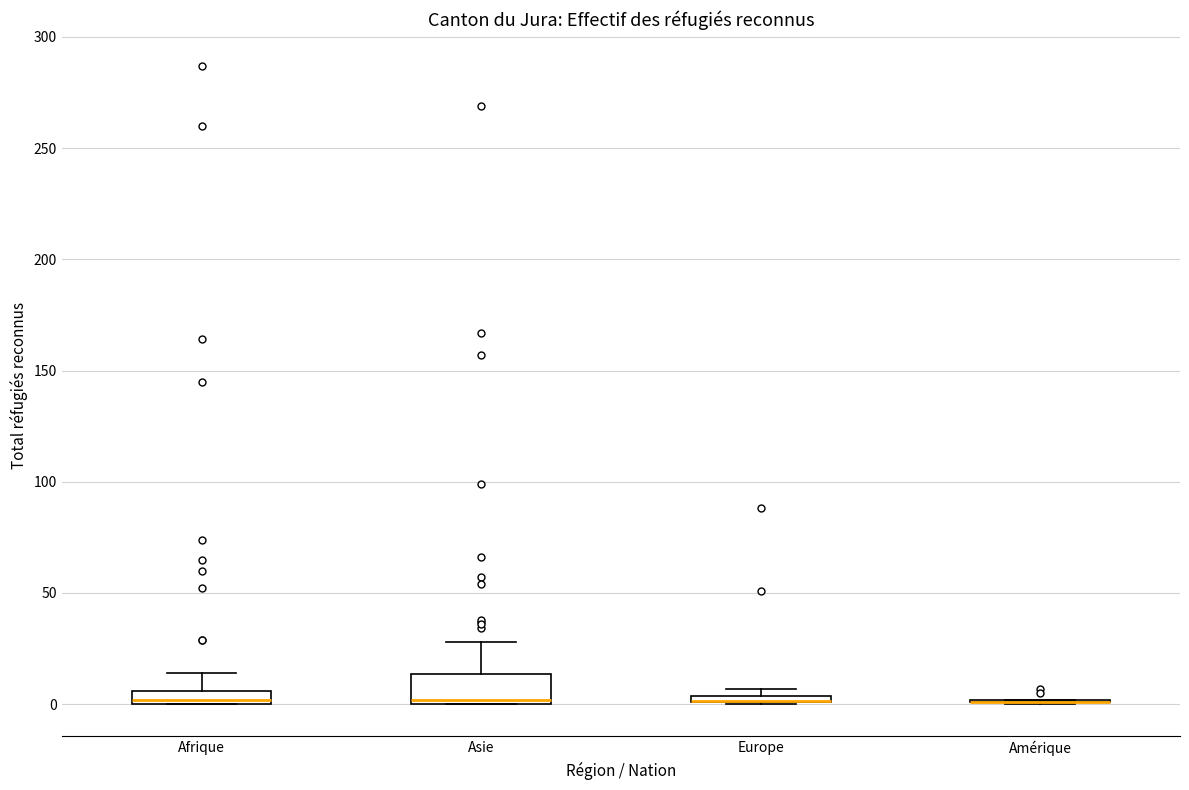

Comparing the boxes themselves (not the whiskers), which one is the tallest?

Asie